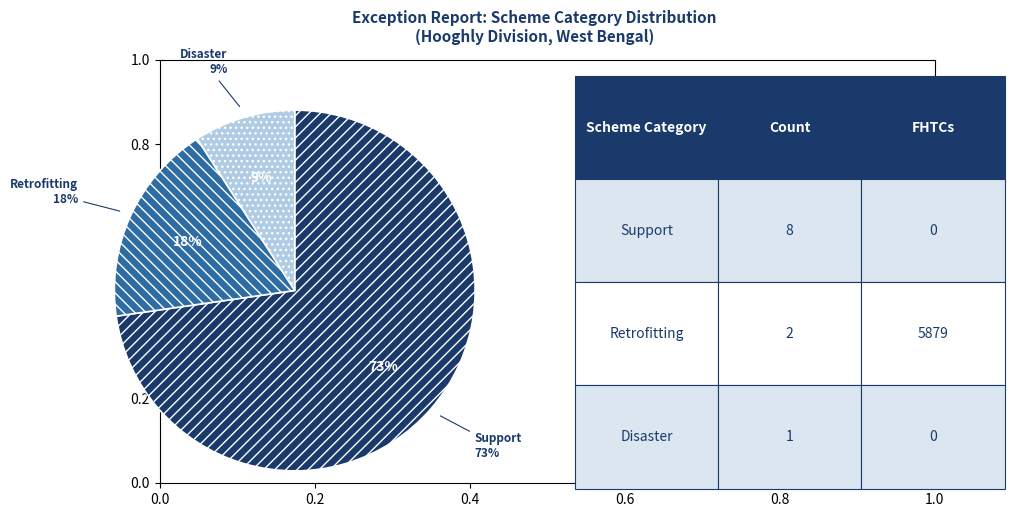

How many segments does this pie chart have?

2